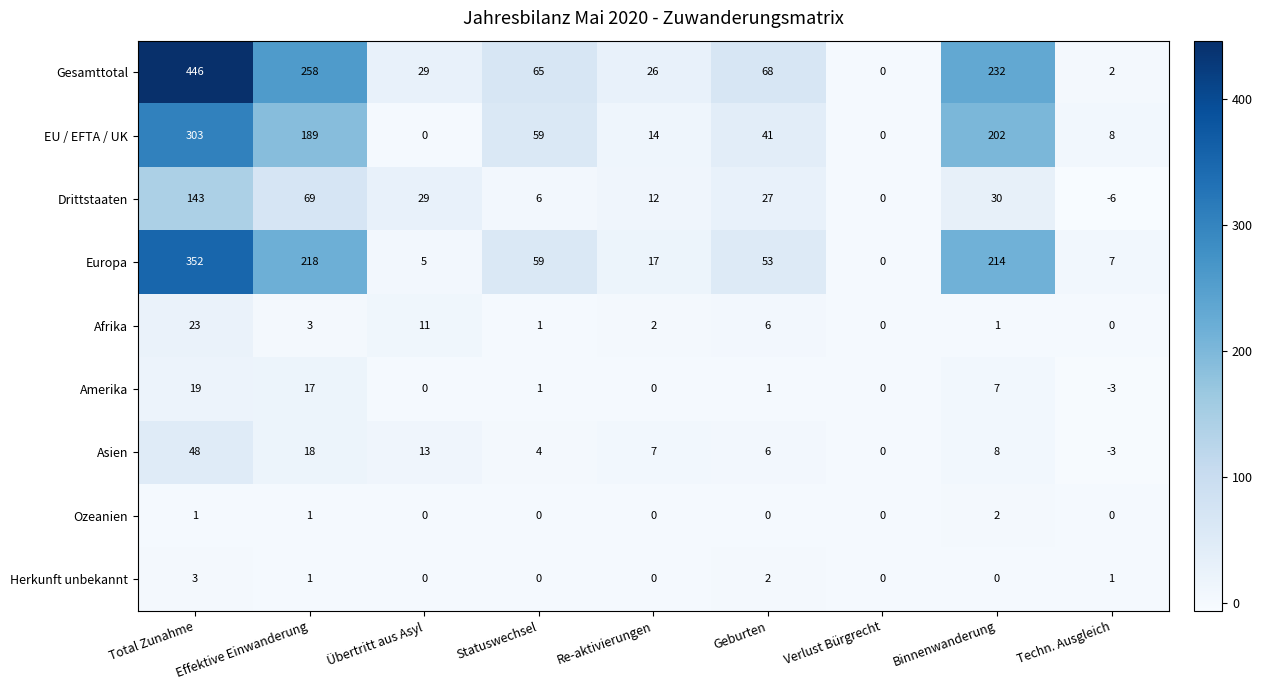

What is the difference between the maximum and minimum values in the Europa series?

352